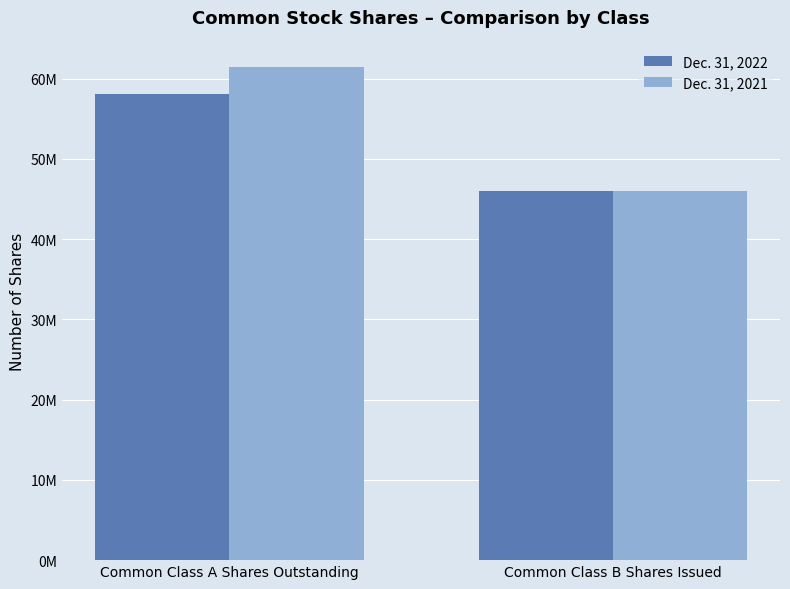

The value of Dec. 31, 2021 at Common Class A Shares Outstanding is 61426605. True or false?

True